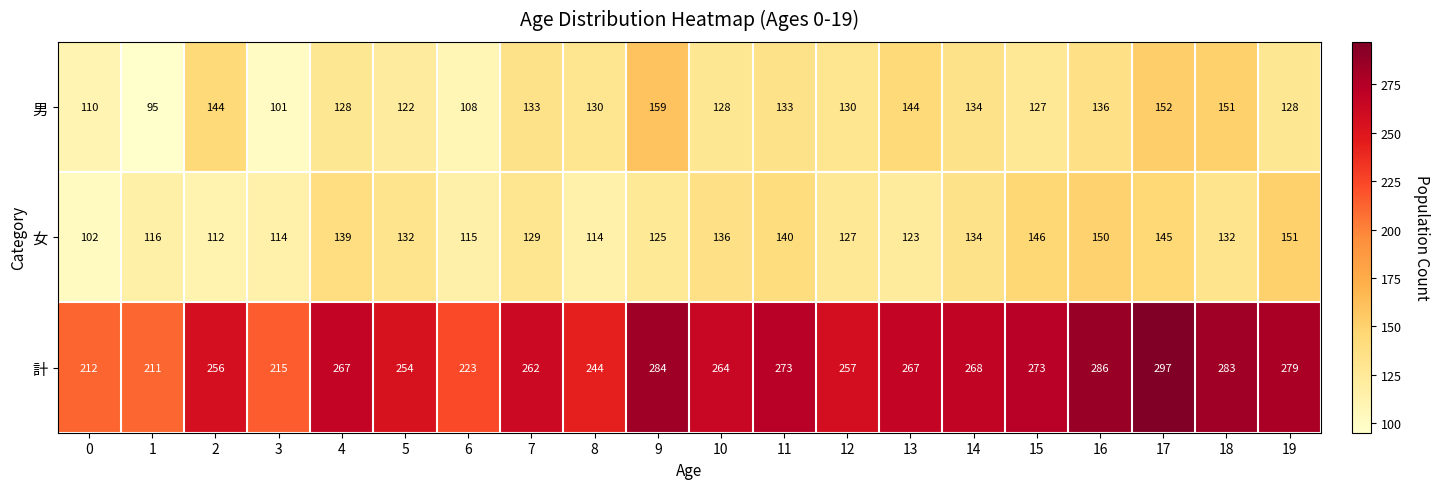

Which series has the largest range (max minus min)?

計